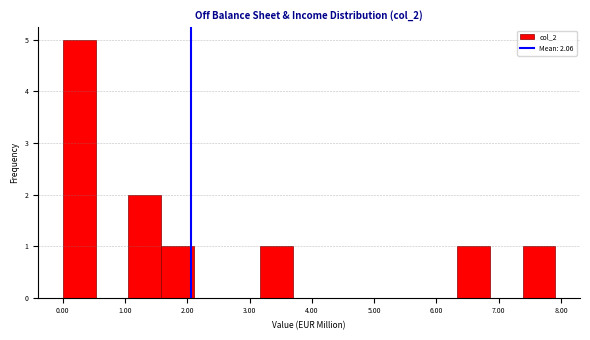

Reading left to right, transcribe this chart: for each bar, give the range it covers on the x-axis and its height. Neither the bar edges nor the heights are printed on the chart, so give them approximately, as read against the axes.

0.0 to 0.5: 5
0.5 to 1.1: 0
1.1 to 1.6: 2
1.6 to 2.1: 1
2.1 to 2.6: 0
2.6 to 3.2: 0
3.2 to 3.7: 1
3.7 to 4.2: 0
4.2 to 4.7: 0
4.7 to 5.3: 0
5.3 to 5.8: 0
5.8 to 6.3: 0
6.3 to 6.9: 1
6.9 to 7.4: 0
7.4 to 7.9: 1